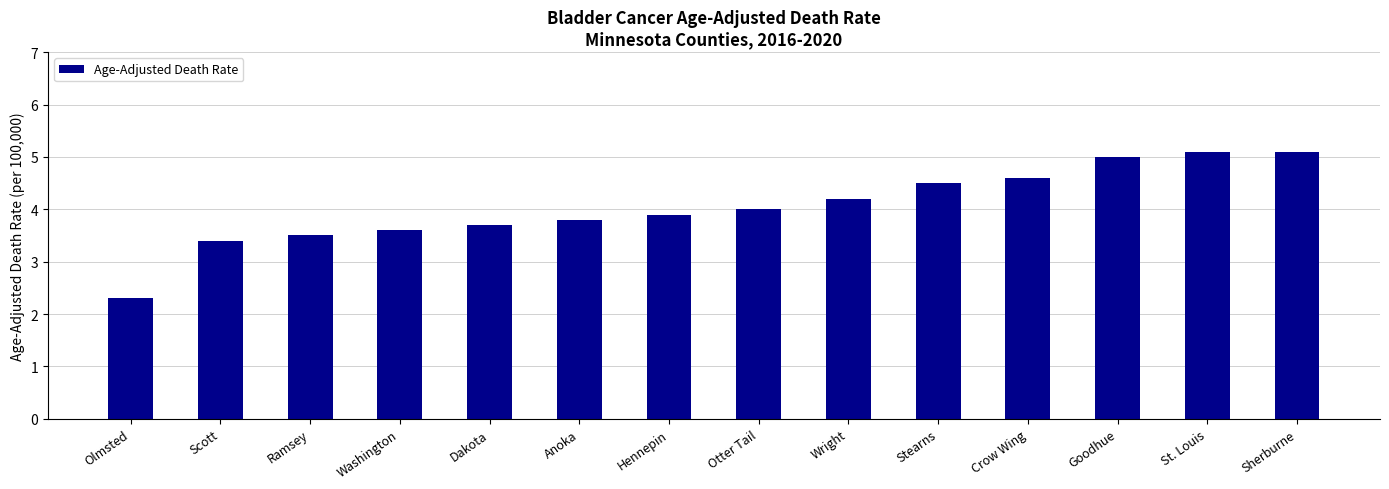

What is the value of the 14th bar from the left?

5.1